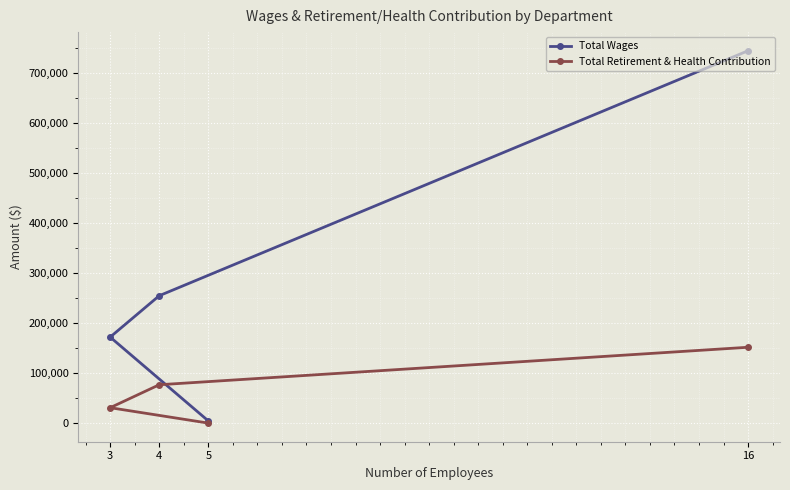

Reading left to right, extract all data points from this chart.

Total Wages: 3=171851	4=254560	5=4400	16=744084
Total Retirement & Health Contribution: 3=30776	4=76645	5=0	16=151554